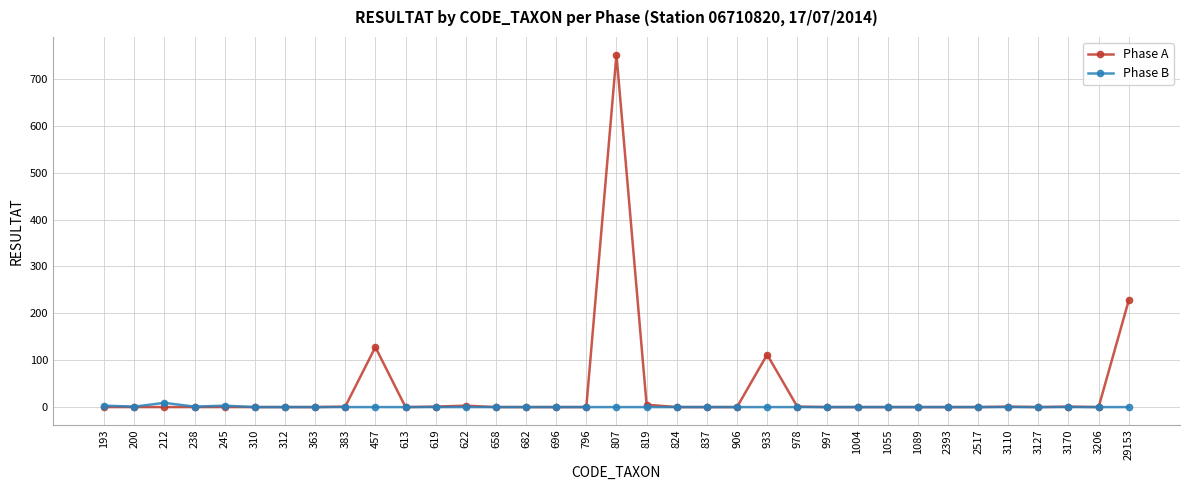

True or false: Phase B has more than 0 points higher than both neighbors.

True